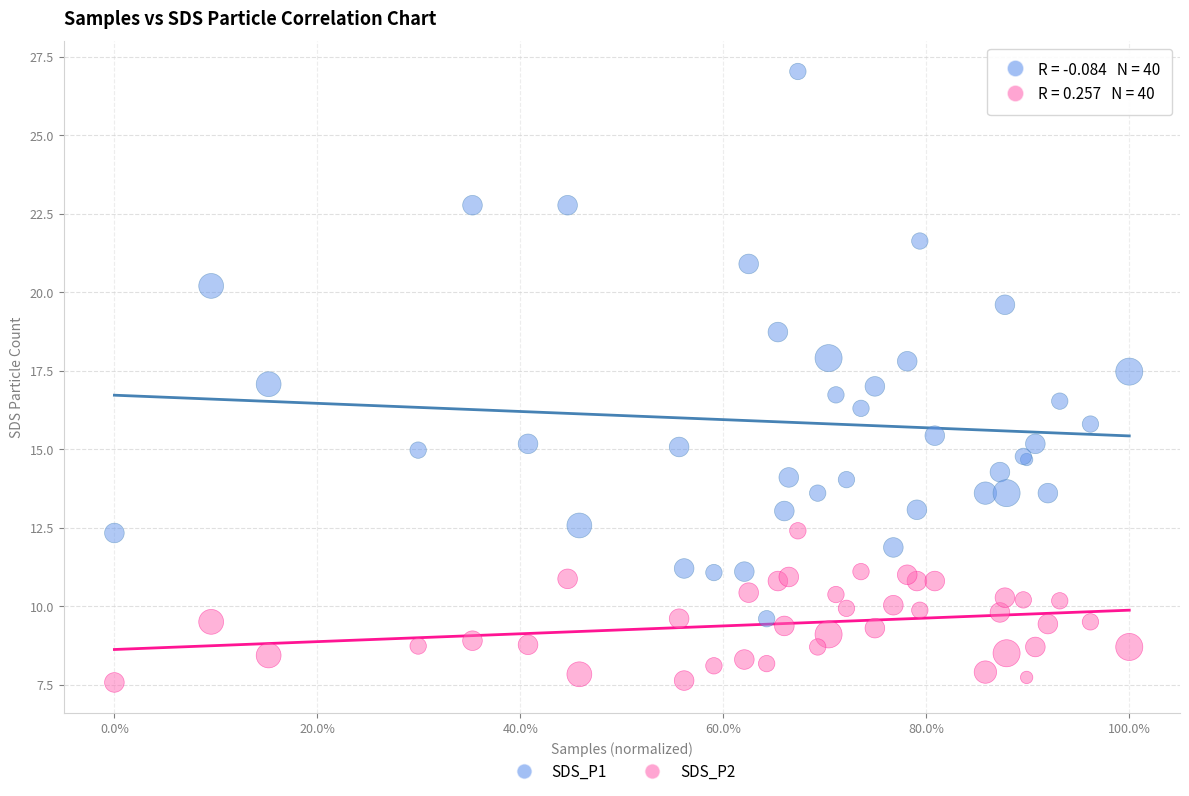

Which series has the largest Y range (max minus min)?

SDS_P1